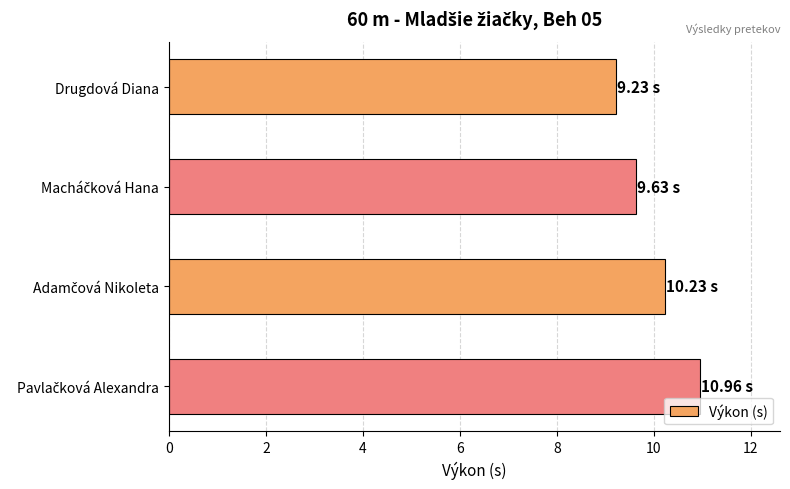

How many values exceed 10?

2